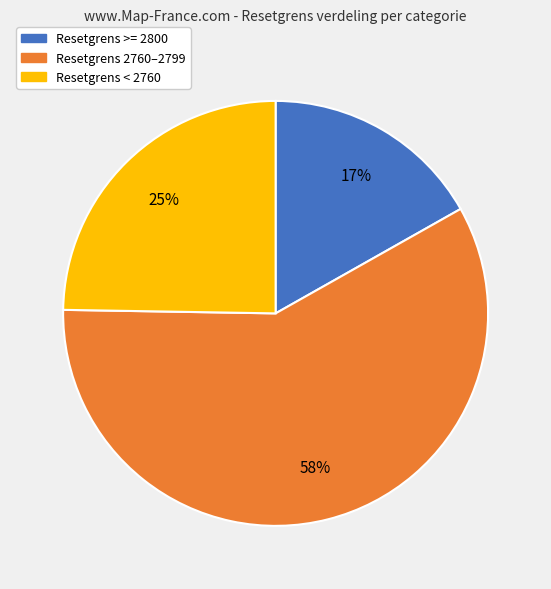

True or false: Resetgrens < 2760 accounts for 25% of the total.

True